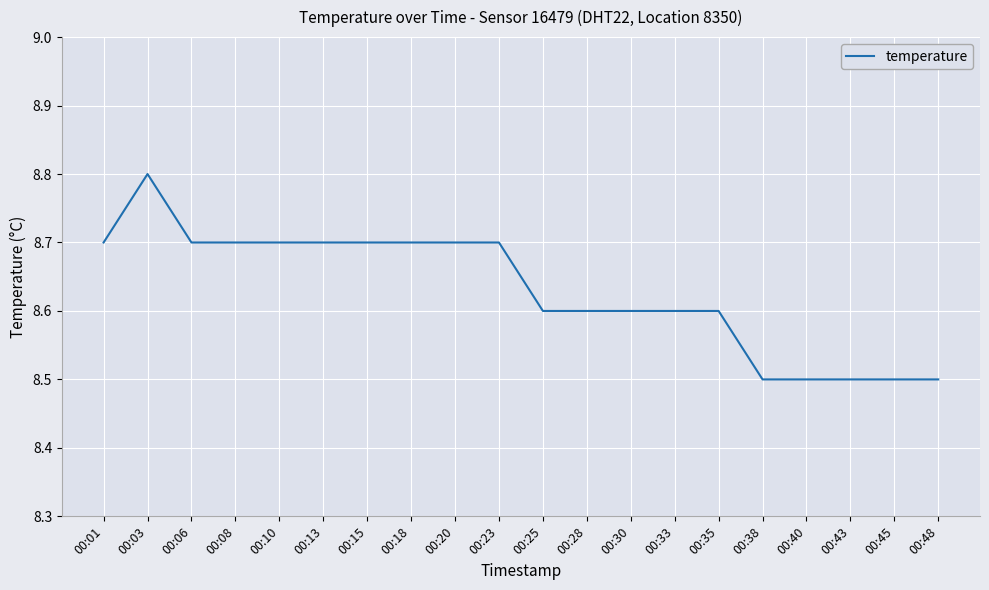

Reading left to right, list all the values displayed in this chart.

00:01=8.7	00:03=8.8	00:06=8.7	00:08=8.7	00:10=8.7	00:13=8.7	00:15=8.7	00:18=8.7	00:20=8.7	00:23=8.7	00:25=8.6	00:28=8.6	00:30=8.6	00:33=8.6	00:35=8.6	00:38=8.5	00:40=8.5	00:43=8.5	00:45=8.5	00:48=8.5